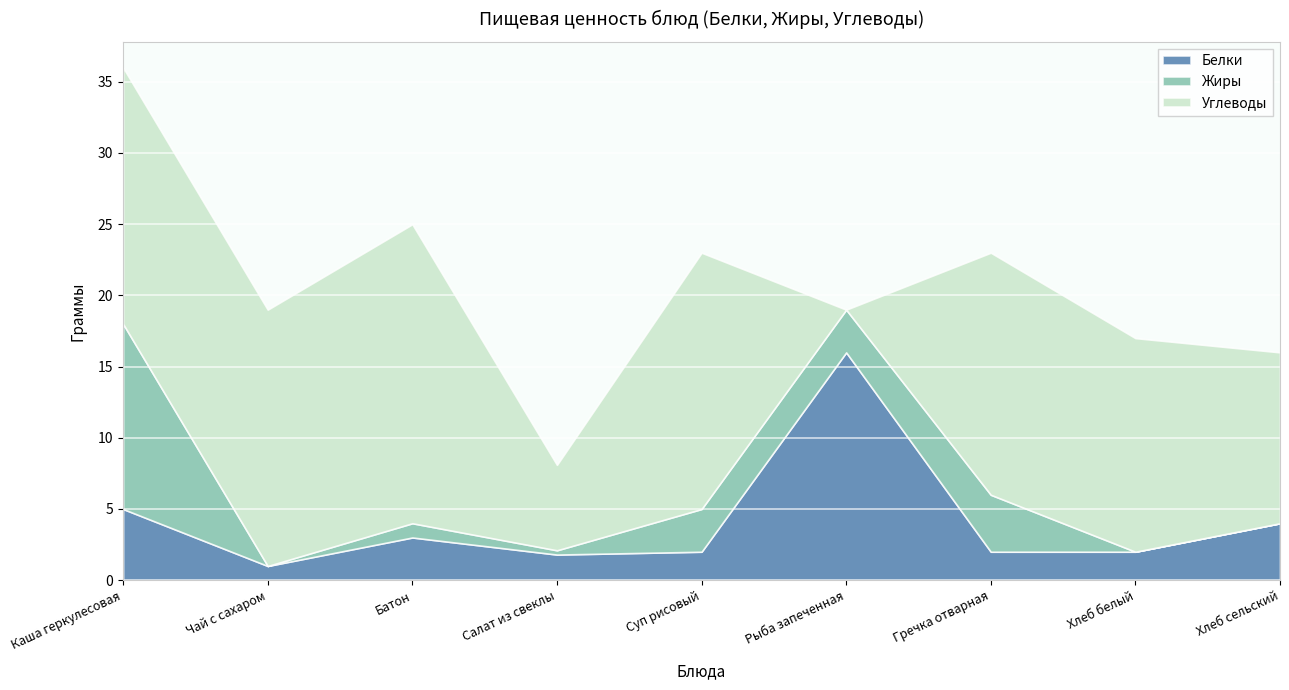

What is the label of the 3rd point from the left?

Батон